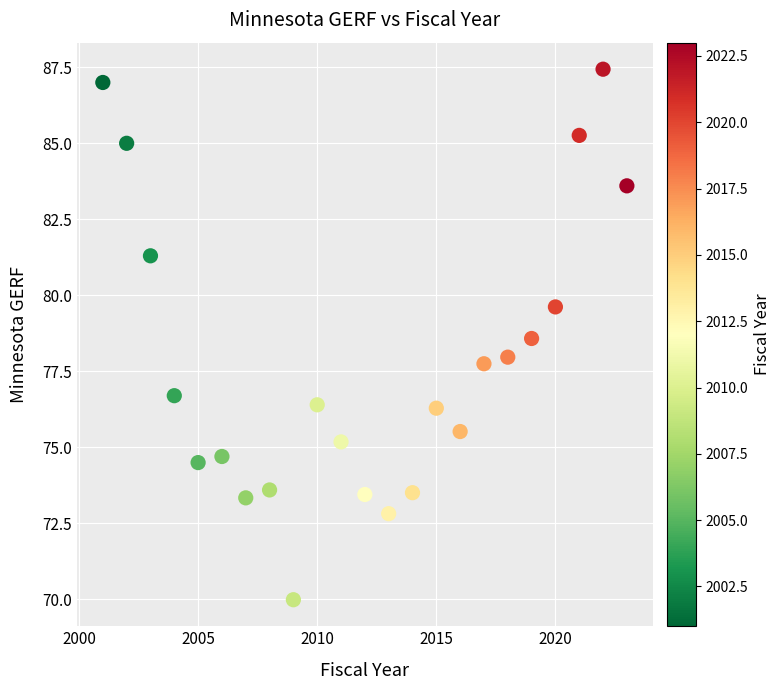

What is the range of X values (max minus min)?

22.0